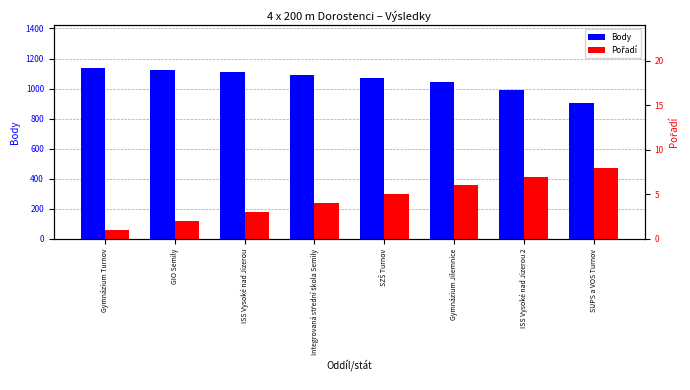

At SUPS a VOS Turnov, list the series in order from largest to smallest.

Body, Pořadí